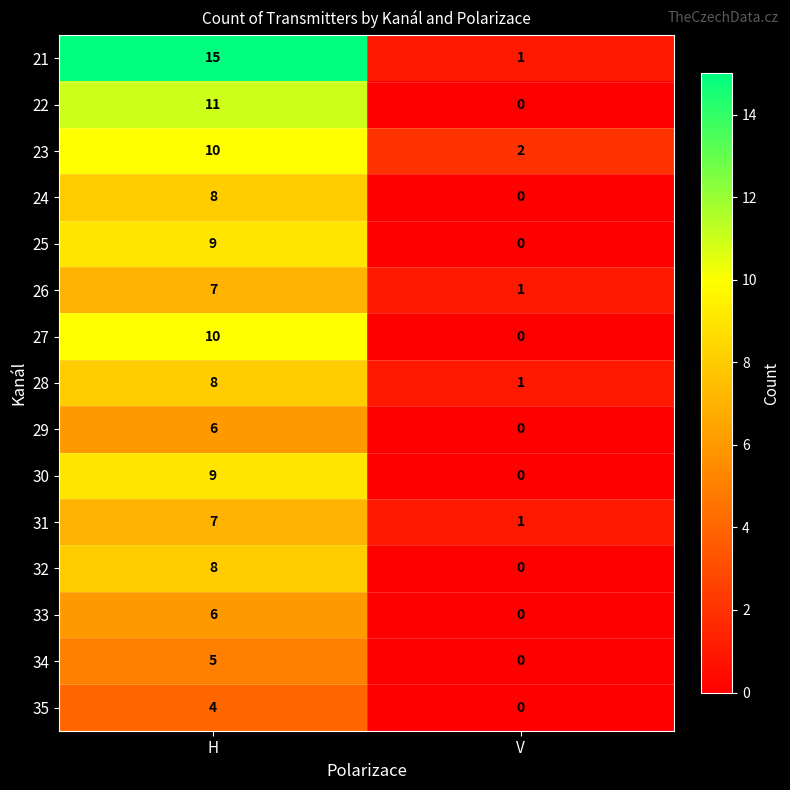

How many values in the 30 series are below 9?

1